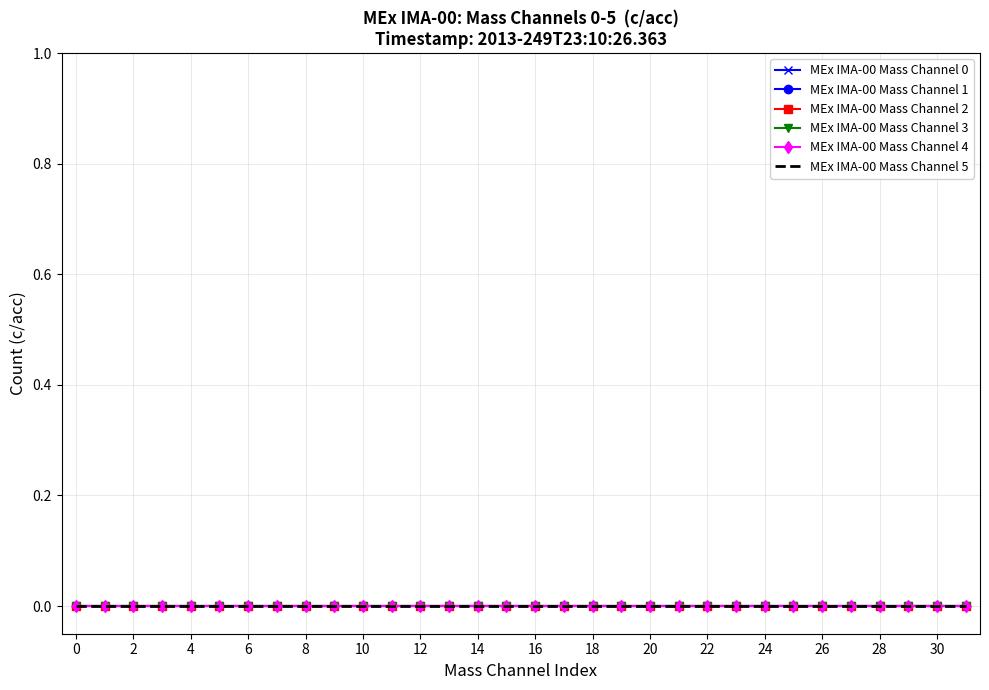

At which category is the sum across all series the highest?

1